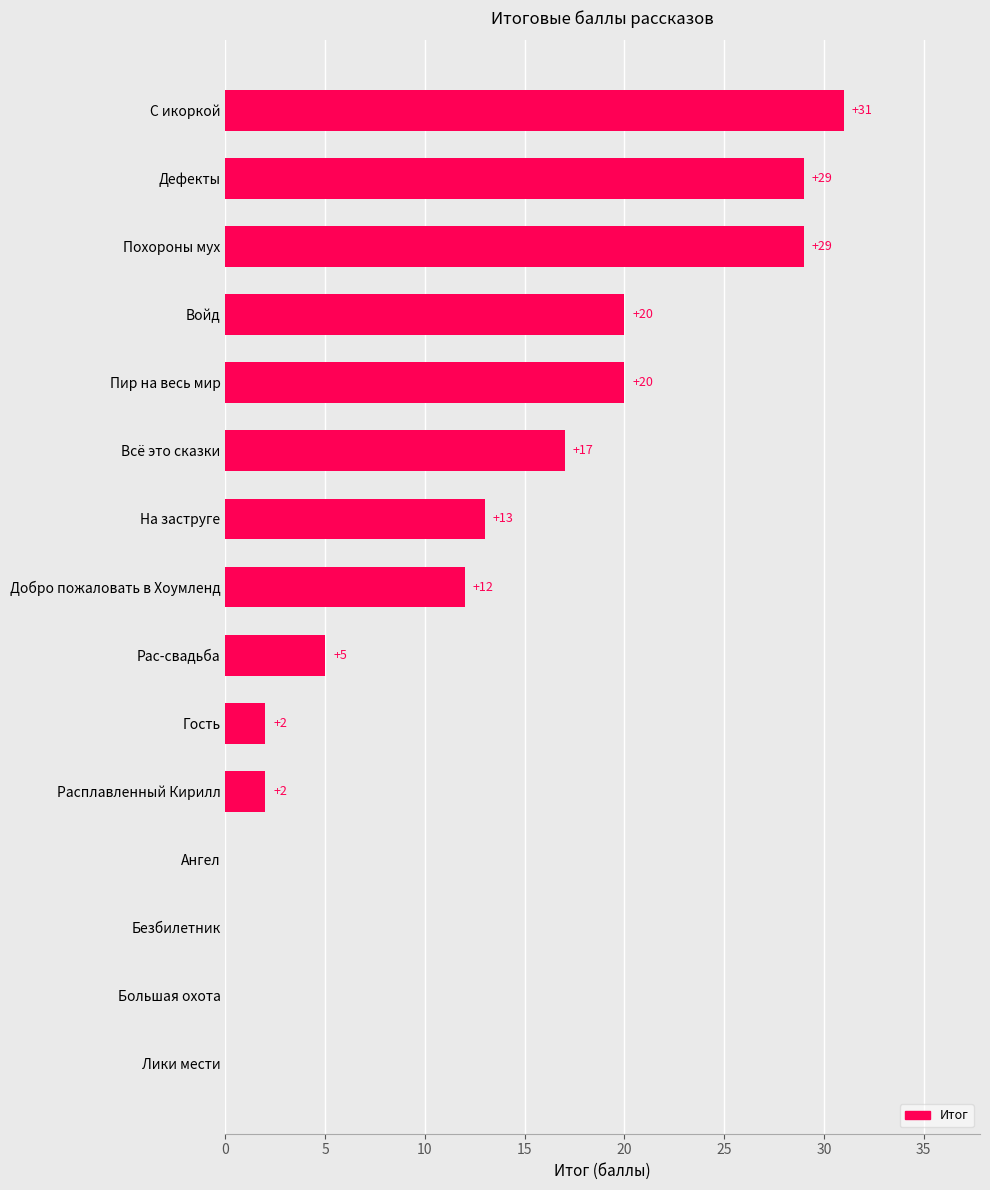

At which label is the value closest to 15?

На заструге